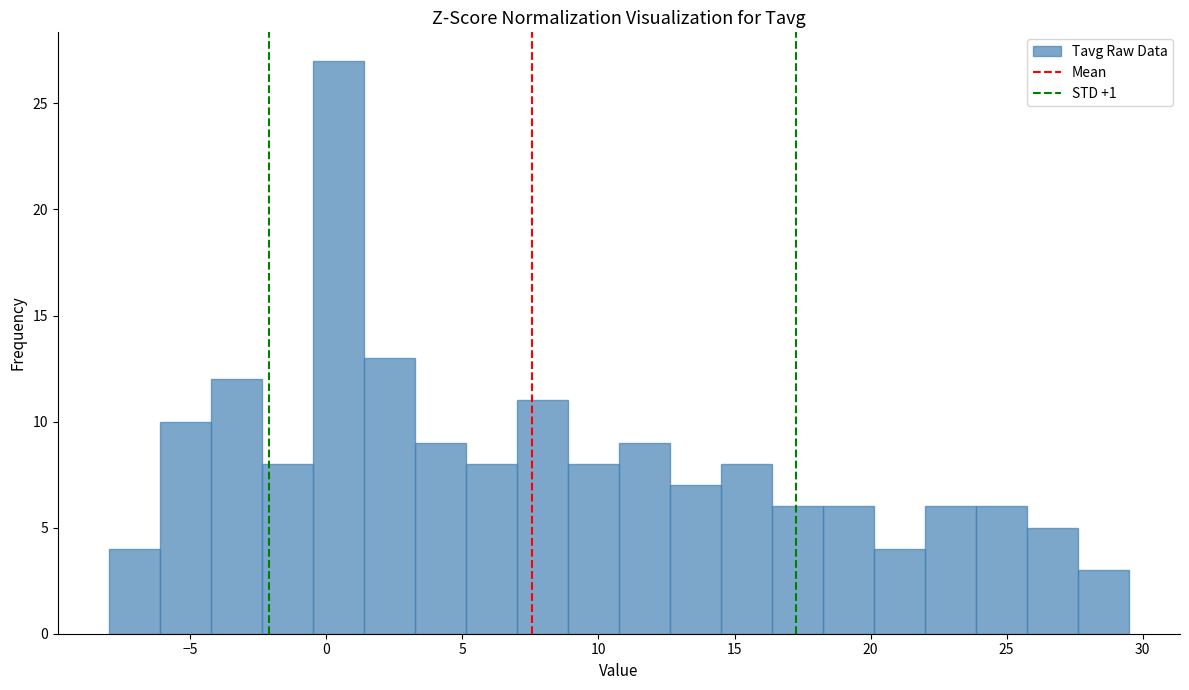

Read against the x-axis, roughly where is the centre of the tallest bar?

0.5